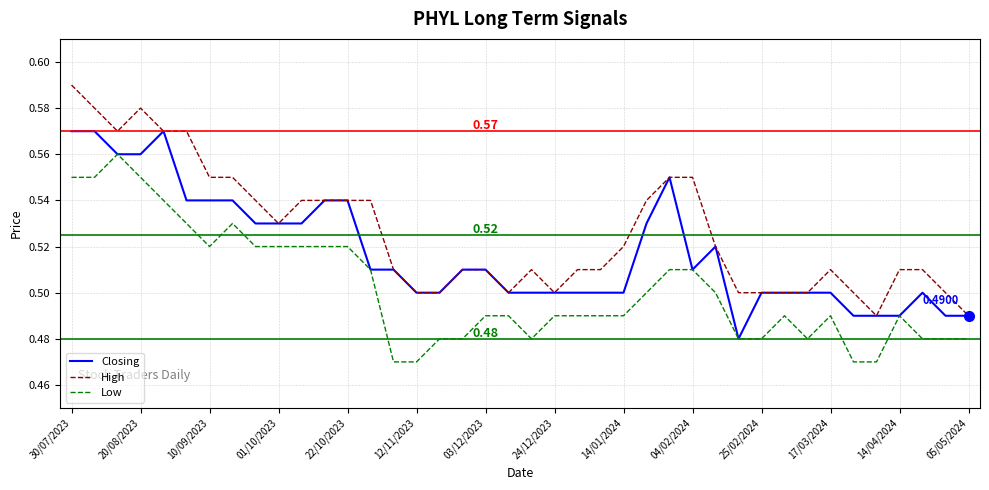

True or false: High and Low cross at least once.

False